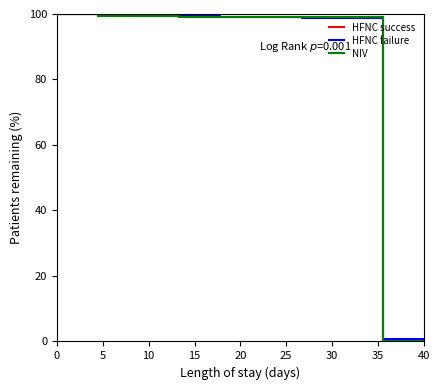

Is this an area chart (filled region under the line)?

No